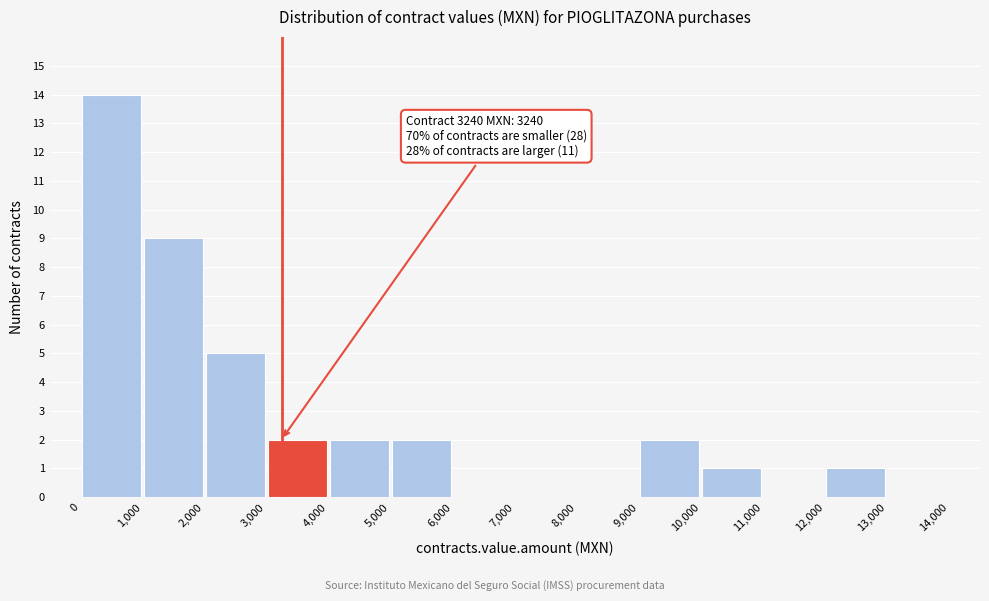

Which range on the x-axis has the tallest bar?

0 to 1,000